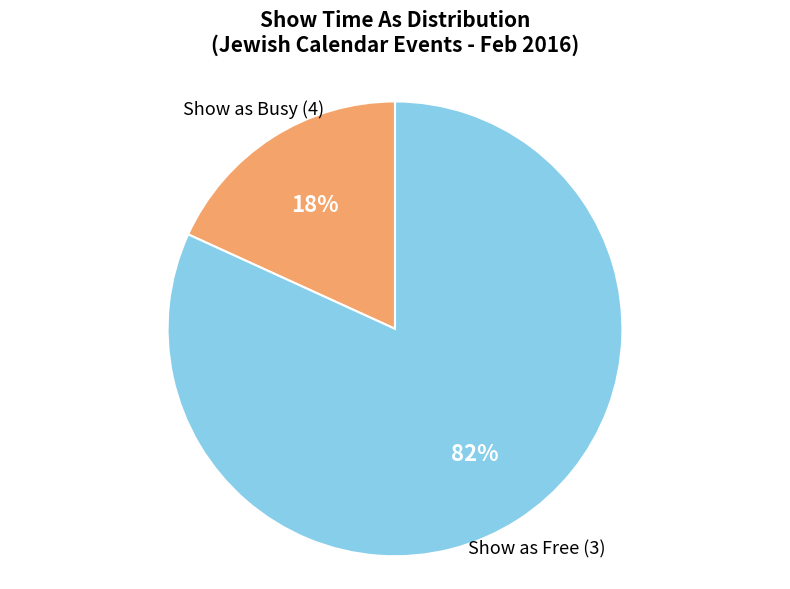

Is there any slice that represents more than half of the pie?

Yes